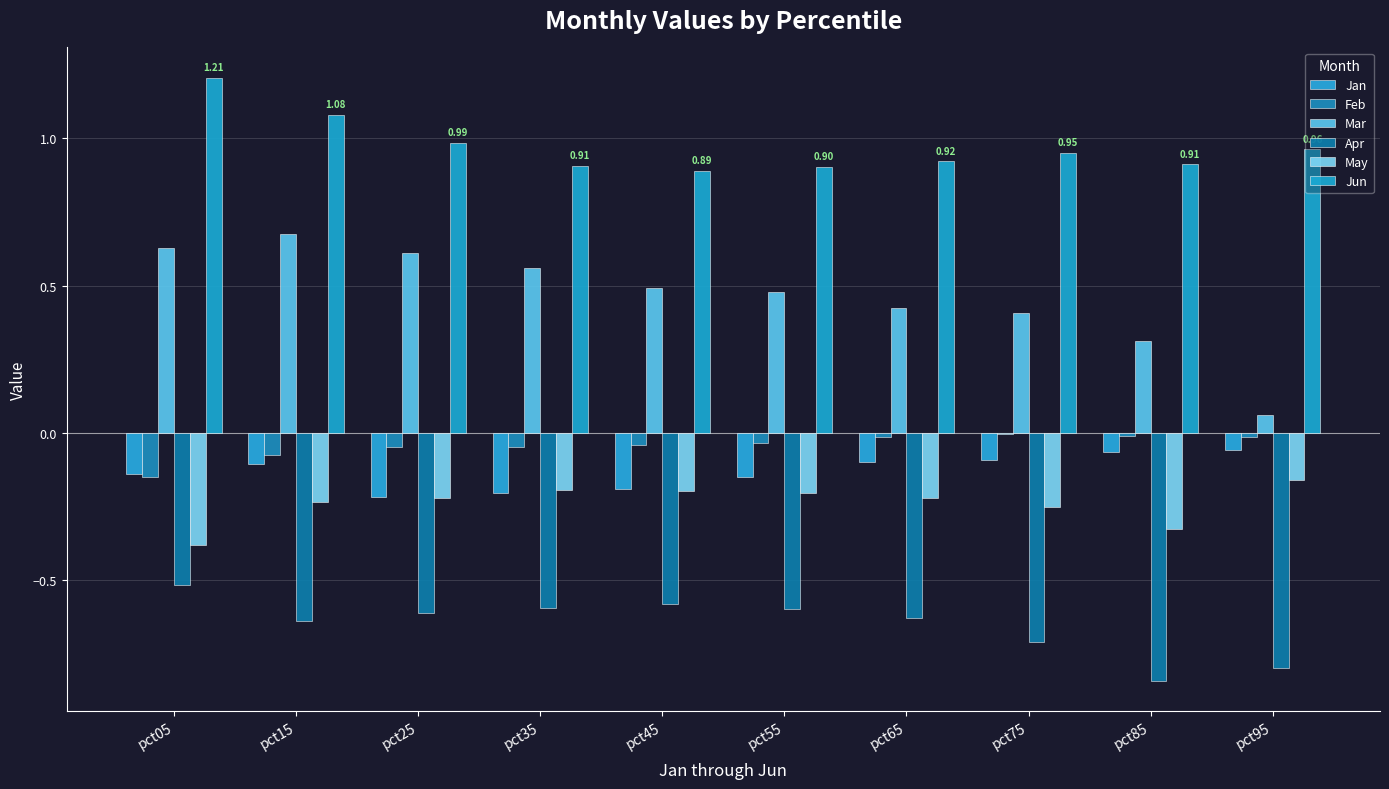

At which category does the chart reach its peak across all series?

pct05